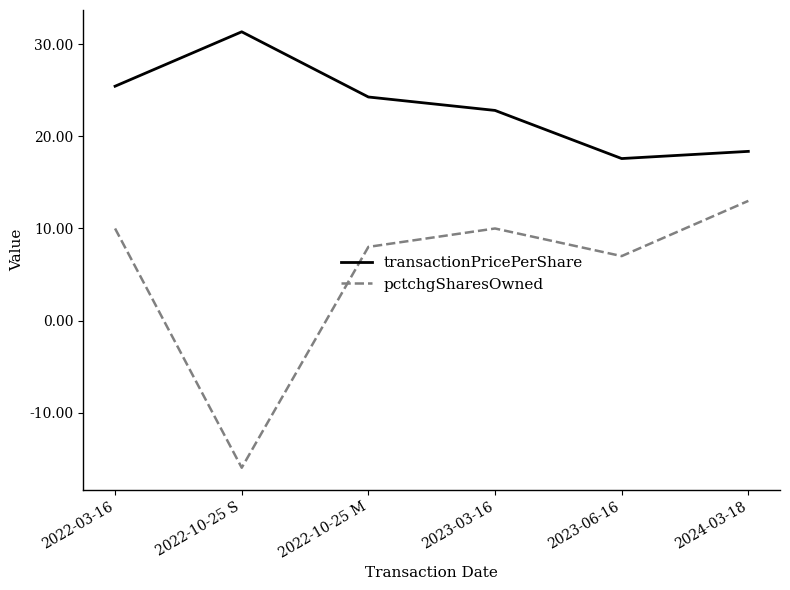

How many positive values does the pctchgSharesOwned series have?

5